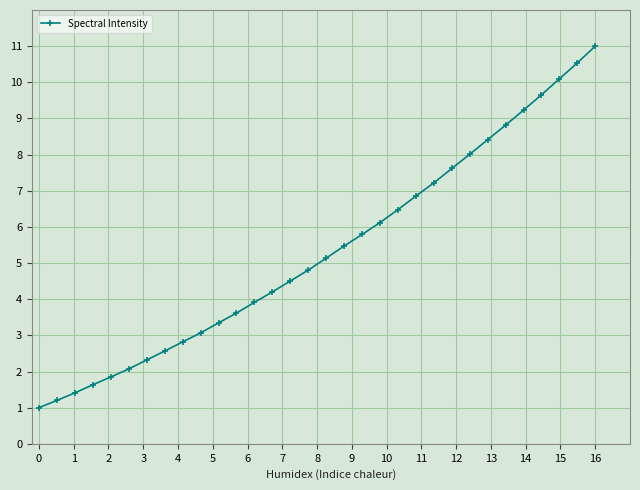

What is the value of the 21st point from the left?

6.5